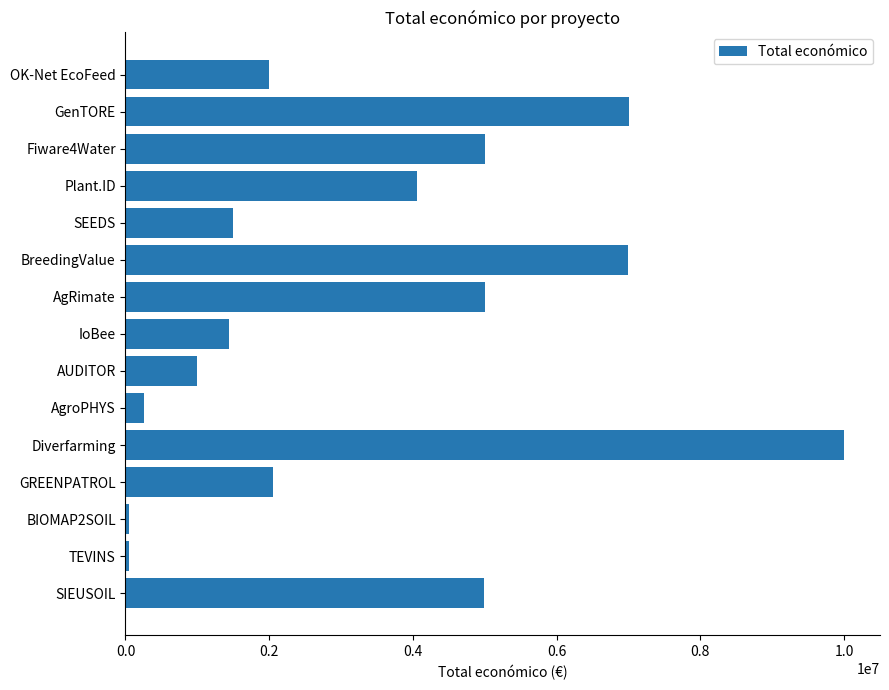

What is the change in value from GREENPATROL to AgroPHYS?

-1795355